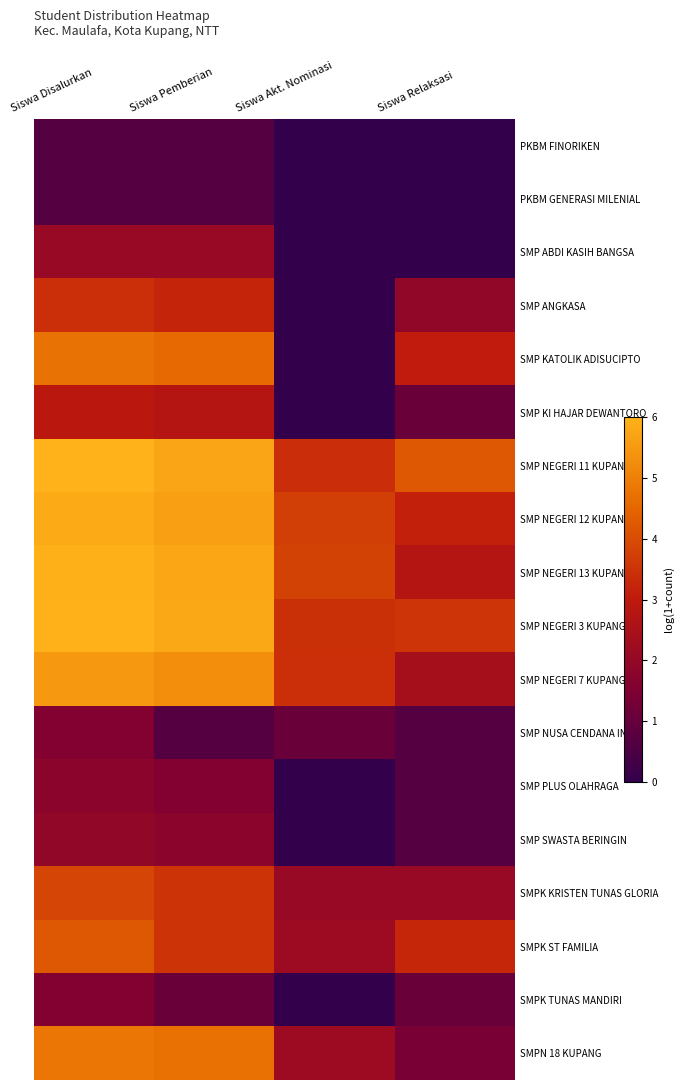

Reading left to right, list all the values displayed in this chart.

PKBM FINORIKEN: Siswa Disalurkan=0.7	Siswa Pemberian=0.7	Siswa Akt. Nominasi=0.0	Siswa Relaksasi=0.0
PKBM GENERASI MILENIAL: Siswa Disalurkan=0.7	Siswa Pemberian=0.7	Siswa Akt. Nominasi=0.0	Siswa Relaksasi=0.0
SMP ABDI KASIH BANGSA: Siswa Disalurkan=2.1	Siswa Pemberian=2.1	Siswa Akt. Nominasi=0.0	Siswa Relaksasi=0.0
SMP ANGKASA: Siswa Disalurkan=3.4	Siswa Pemberian=3.2	Siswa Akt. Nominasi=0.0	Siswa Relaksasi=1.9
SMP KATOLIK ADISUCIPTO: Siswa Disalurkan=4.8	Siswa Pemberian=4.6	Siswa Akt. Nominasi=0.0	Siswa Relaksasi=3.0
SMP KI HAJAR DEWANTORO: Siswa Disalurkan=2.9	Siswa Pemberian=2.8	Siswa Akt. Nominasi=0.0	Siswa Relaksasi=1.1
SMP NEGERI 11 KUPANG: Siswa Disalurkan=6.0	Siswa Pemberian=5.7	Siswa Akt. Nominasi=3.4	Siswa Relaksasi=4.2
SMP NEGERI 12 KUPANG: Siswa Disalurkan=5.8	Siswa Pemberian=5.6	Siswa Akt. Nominasi=3.7	Siswa Relaksasi=3.1
SMP NEGERI 13 KUPANG: Siswa Disalurkan=5.9	Siswa Pemberian=5.8	Siswa Akt. Nominasi=3.8	Siswa Relaksasi=2.8
SMP NEGERI 3 KUPANG: Siswa Disalurkan=6.0	Siswa Pemberian=5.8	Siswa Akt. Nominasi=3.5	Siswa Relaksasi=3.6
SMP NEGERI 7 KUPANG: Siswa Disalurkan=5.5	Siswa Pemberian=5.3	Siswa Akt. Nominasi=3.4	Siswa Relaksasi=2.4
SMP NUSA CENDANA INTL: Siswa Disalurkan=1.6	Siswa Pemberian=0.7	Siswa Akt. Nominasi=1.1	Siswa Relaksasi=0.7
SMP PLUS OLAHRAGA: Siswa Disalurkan=1.8	Siswa Pemberian=1.6	Siswa Akt. Nominasi=0.0	Siswa Relaksasi=0.7
SMP SWASTA BERINGIN: Siswa Disalurkan=1.9	Siswa Pemberian=1.8	Siswa Akt. Nominasi=0.0	Siswa Relaksasi=0.7
SMPK KRISTEN TUNAS GLORIA: Siswa Disalurkan=3.9	Siswa Pemberian=3.5	Siswa Akt. Nominasi=2.1	Siswa Relaksasi=2.1
SMPK ST FAMILIA: Siswa Disalurkan=4.2	Siswa Pemberian=3.5	Siswa Akt. Nominasi=2.2	Siswa Relaksasi=3.3
SMPK TUNAS MANDIRI: Siswa Disalurkan=1.6	Siswa Pemberian=1.1	Siswa Akt. Nominasi=0.0	Siswa Relaksasi=1.1
SMPN 18 KUPANG: Siswa Disalurkan=4.8	Siswa Pemberian=4.7	Siswa Akt. Nominasi=2.2	Siswa Relaksasi=1.4